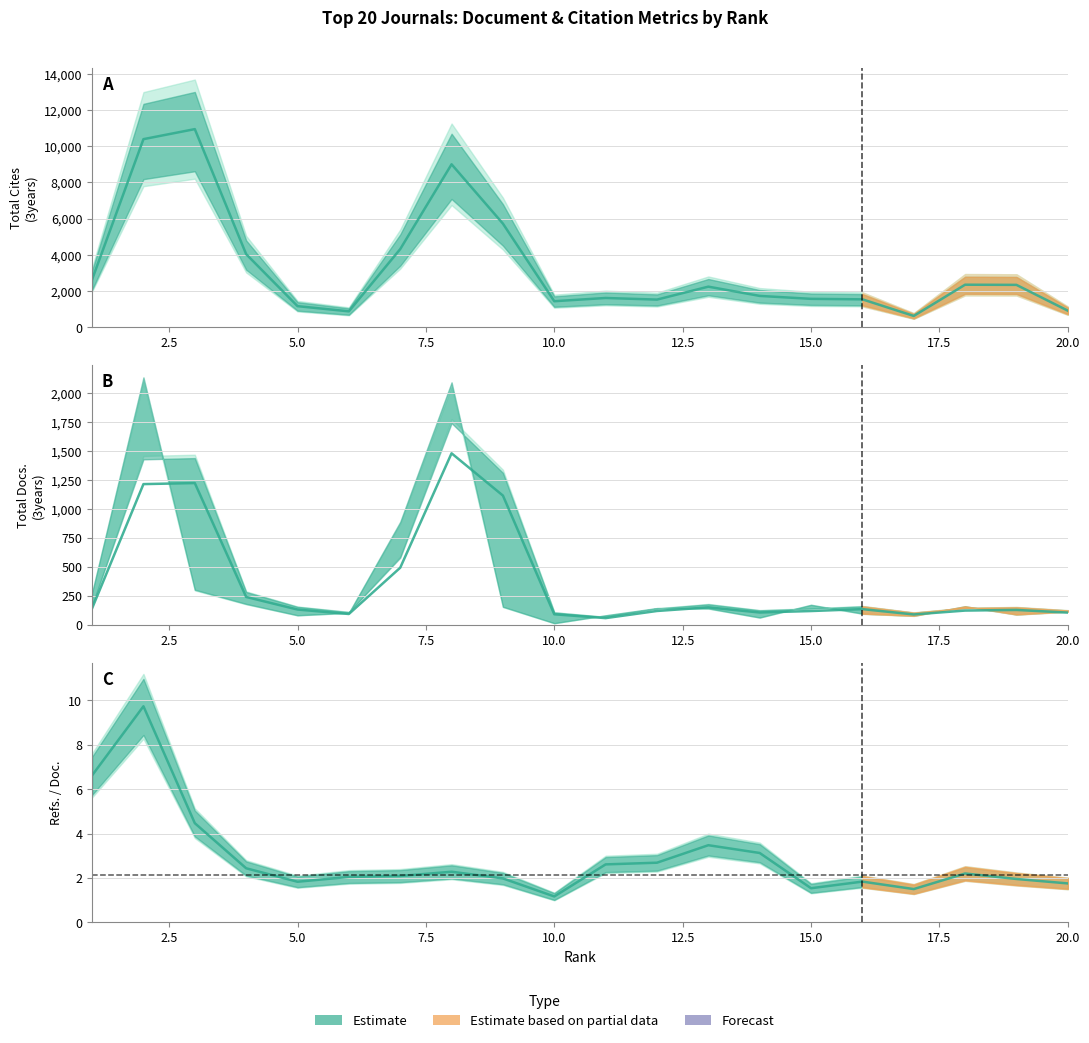

How many data points does each series have?

20